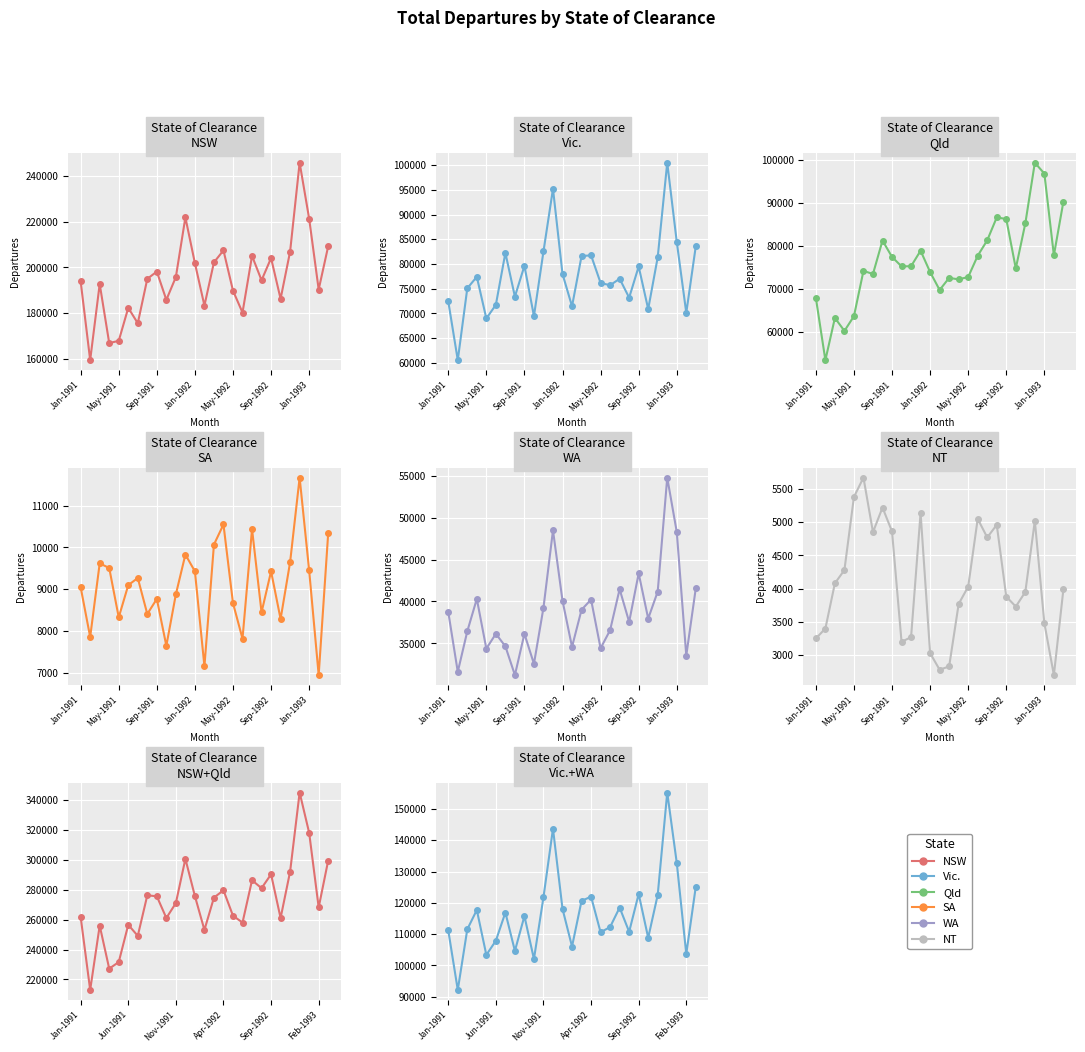

Is it true that NSW equals 221270 at Jan-1993?

True